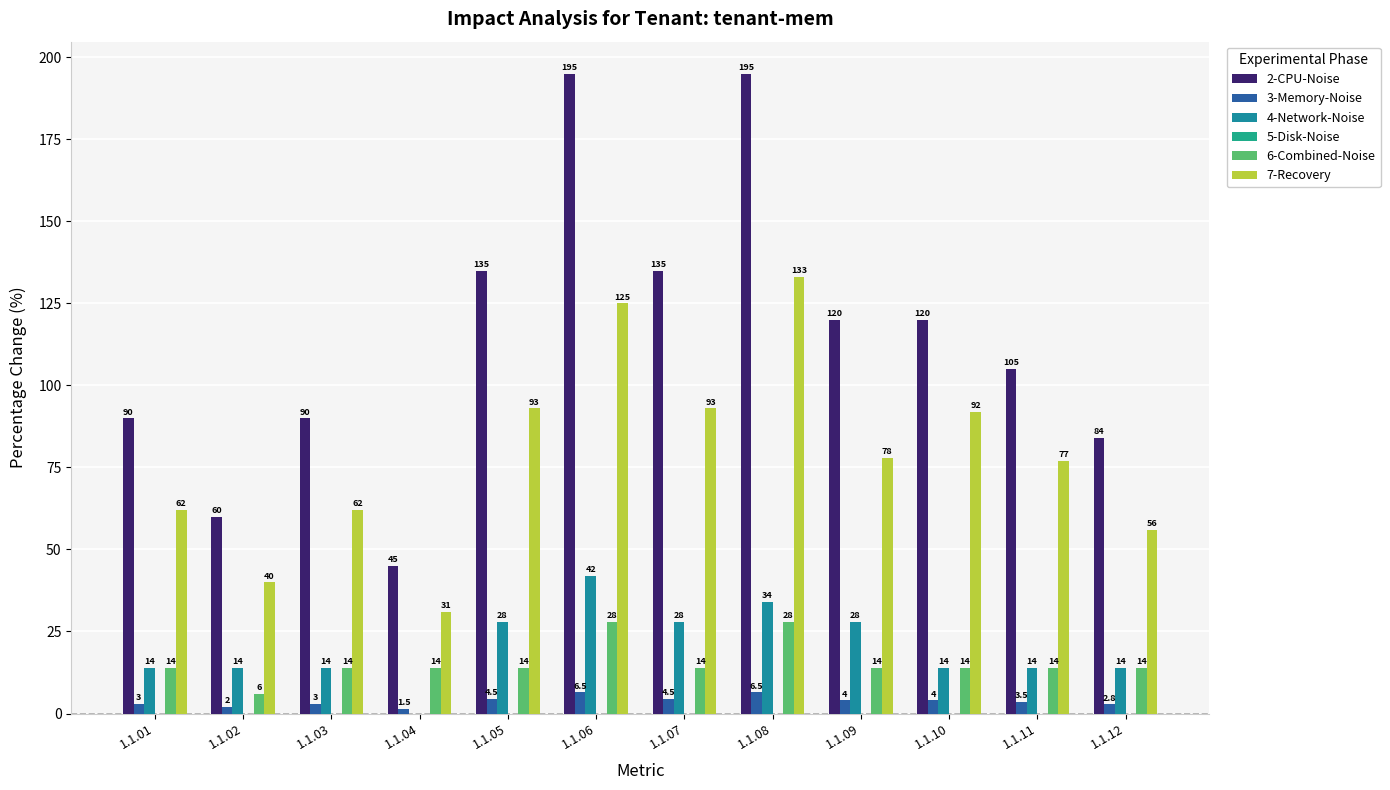

What is the value of the 2-CPU-Noise bar at the 7th from the left?

135.0